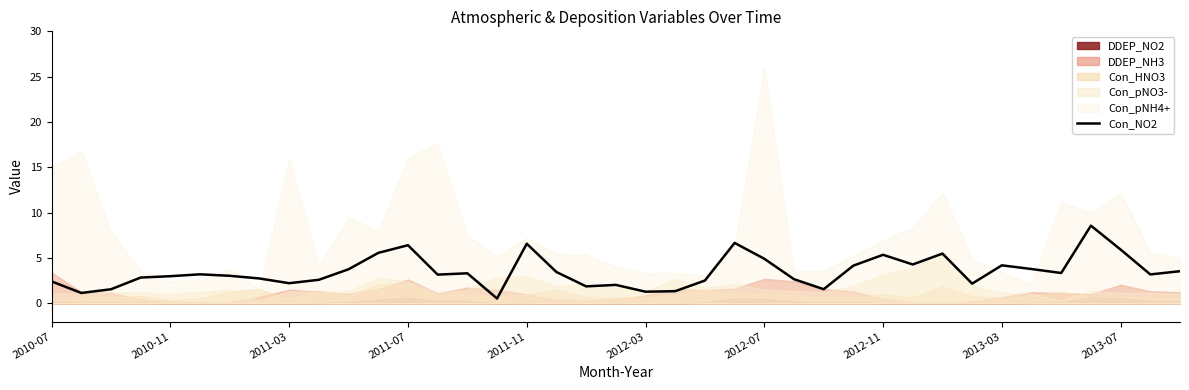

Does the chart have visible grid lines?

No